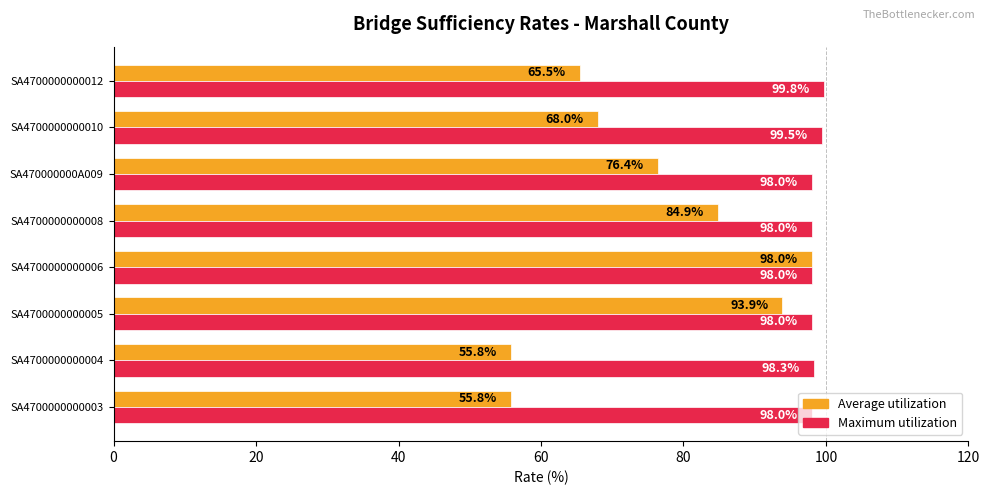

Which series has the largest range (max minus min)?

Average utilization